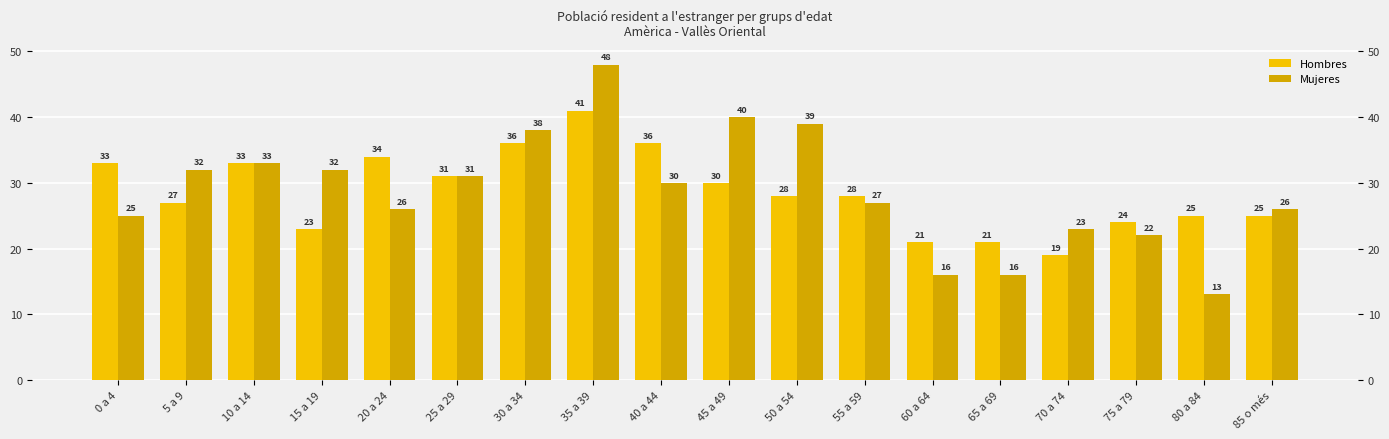

How many data points in Hombres are less than 28?

8